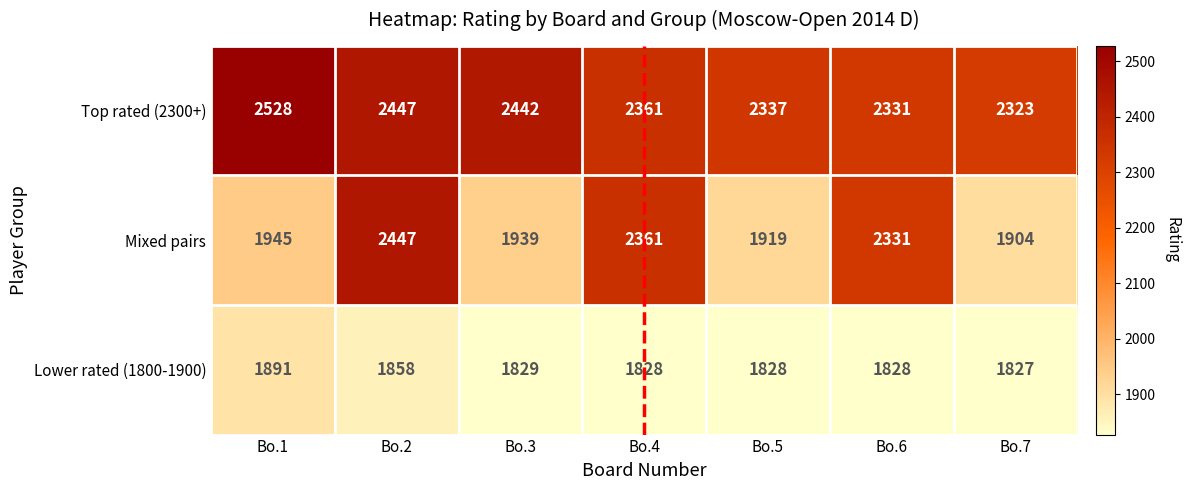

How many distinct data groups are displayed?

3